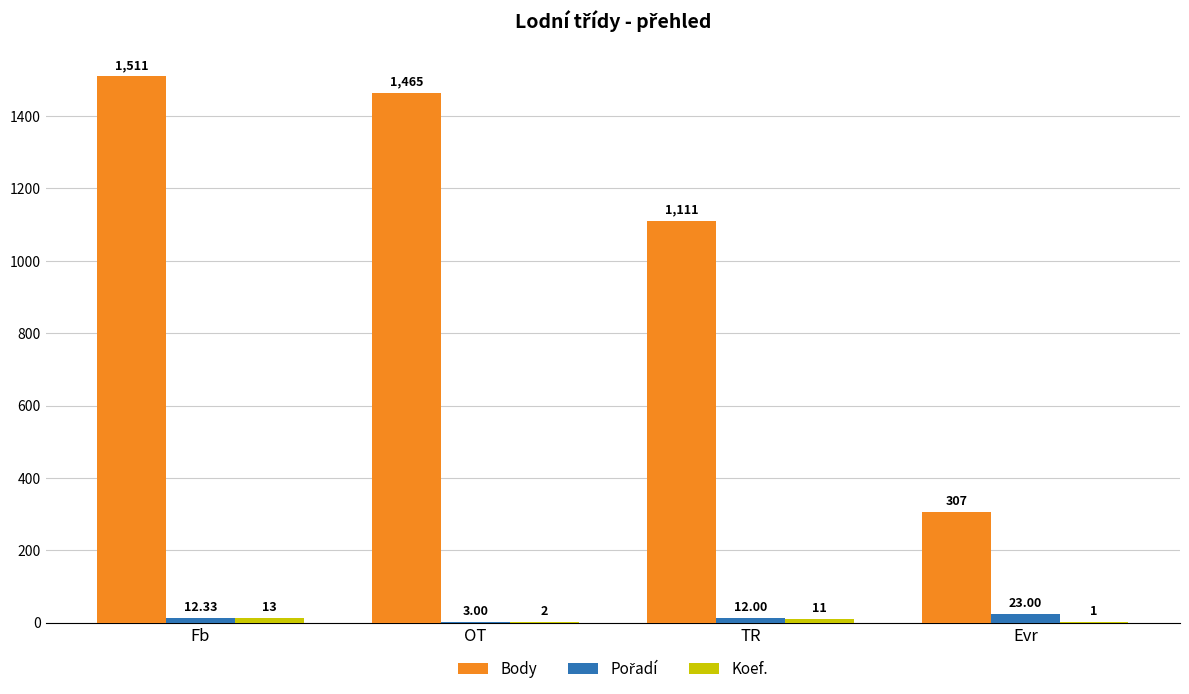

Which category has the highest value across all series?

Fb